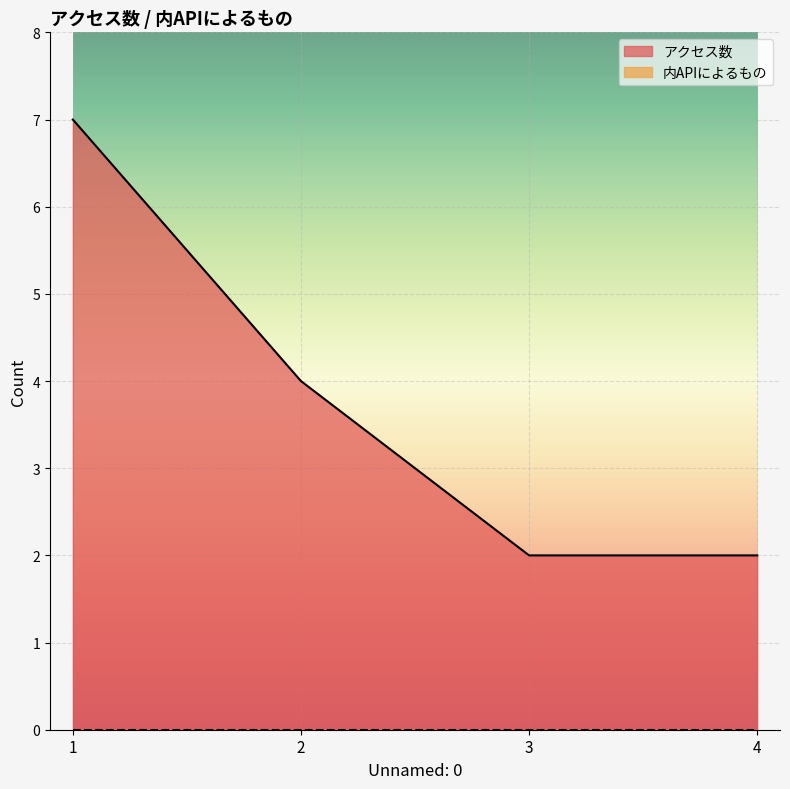

What is the ratio of the value at 3 to the value at 4?

1.0